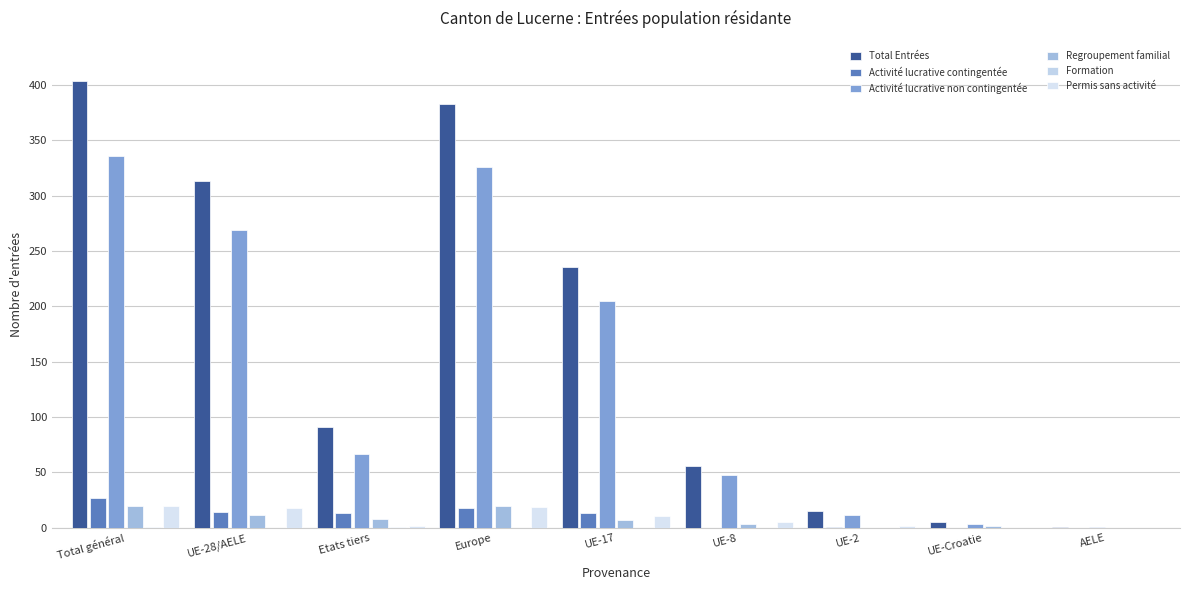

How many groups of bars are there?

9